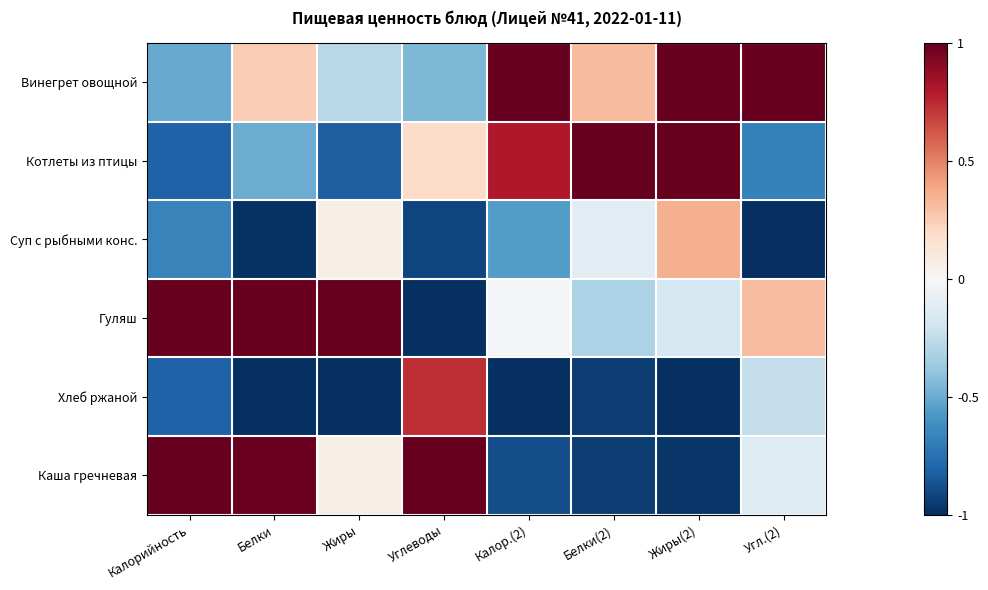

Between Жиры(2) and Калор.(2), which is larger?

Жиры(2)